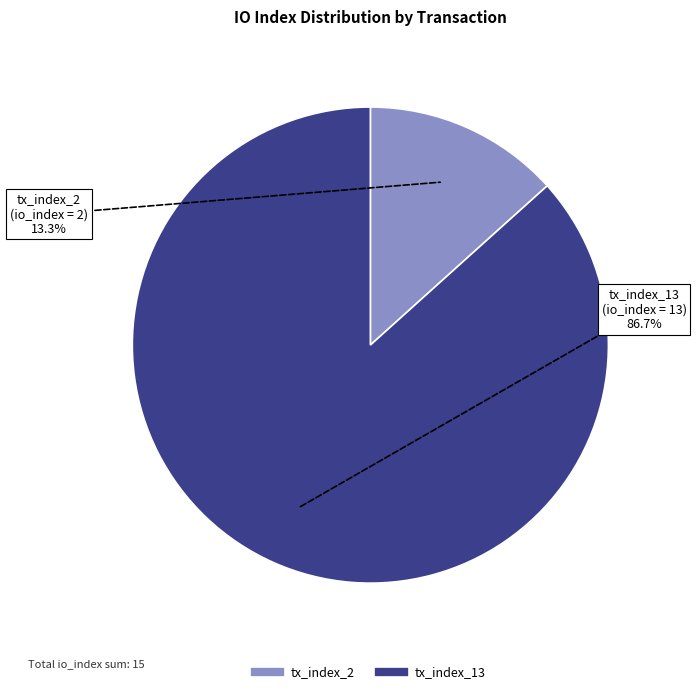

Which category has the biggest portion of the pie?

tx_index_13